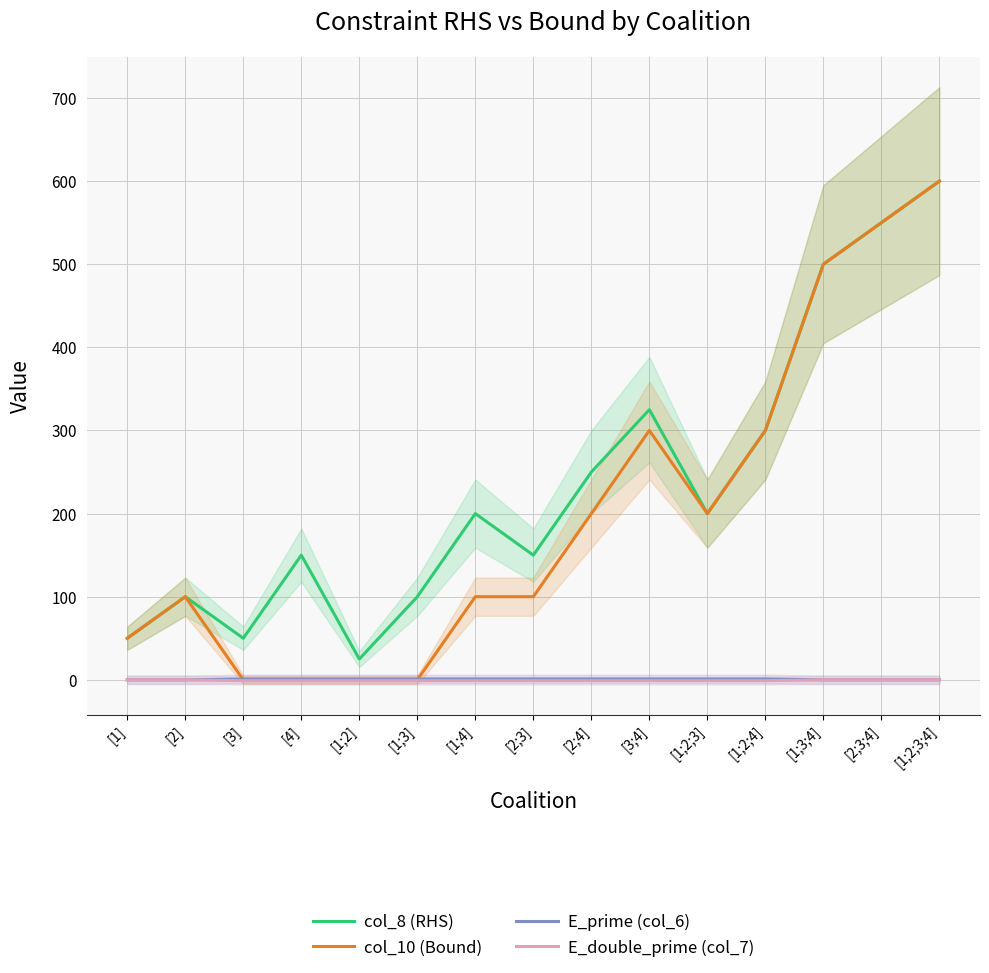

Reading left to right, what are all the values shown in this chart?

col_8 (RHS): [1]=50	[2]=100	[3]=50	[4]=150	[1;2]=25	[1;3]=100	[1;4]=200	[2;3]=150	[2;4]=250	[3;4]=325	[1;2;3]=200	[1;2;4]=300	[1;3;4]=500	[2;3;4]=550	[1;2;3;4]=600
col_10 (Bound): [1]=50	[2]=100	[3]=0	[4]=0	[1;2]=0	[1;3]=0	[1;4]=100	[2;3]=100	[2;4]=200	[3;4]=300	[1;2;3]=200	[1;2;4]=300	[1;3;4]=500	[2;3;4]=550	[1;2;3;4]=600
E_prime (col_6): [1]=0	[2]=0	[3]=1	[4]=1	[1;2]=1	[1;3]=1	[1;4]=1	[2;3]=1	[2;4]=1	[3;4]=1	[1;2;3]=1	[1;2;4]=1	[1;3;4]=0	[2;3;4]=0	[1;2;3;4]=0
E_double_prime (col_7): [1]=0	[2]=0	[3]=-1	[4]=-1	[1;2]=-1	[1;3]=-1	[1;4]=-1	[2;3]=-1	[2;4]=-1	[3;4]=-1	[1;2;3]=-1	[1;2;4]=-1	[1;3;4]=0	[2;3;4]=0	[1;2;3;4]=0